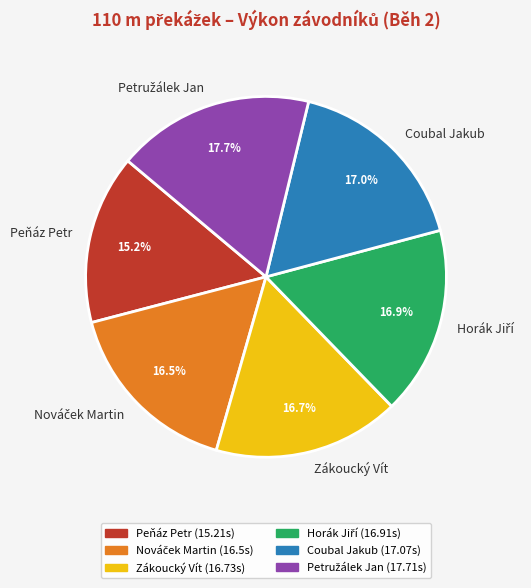

What portion of the pie excludes Coubal Jakub?

83.0%